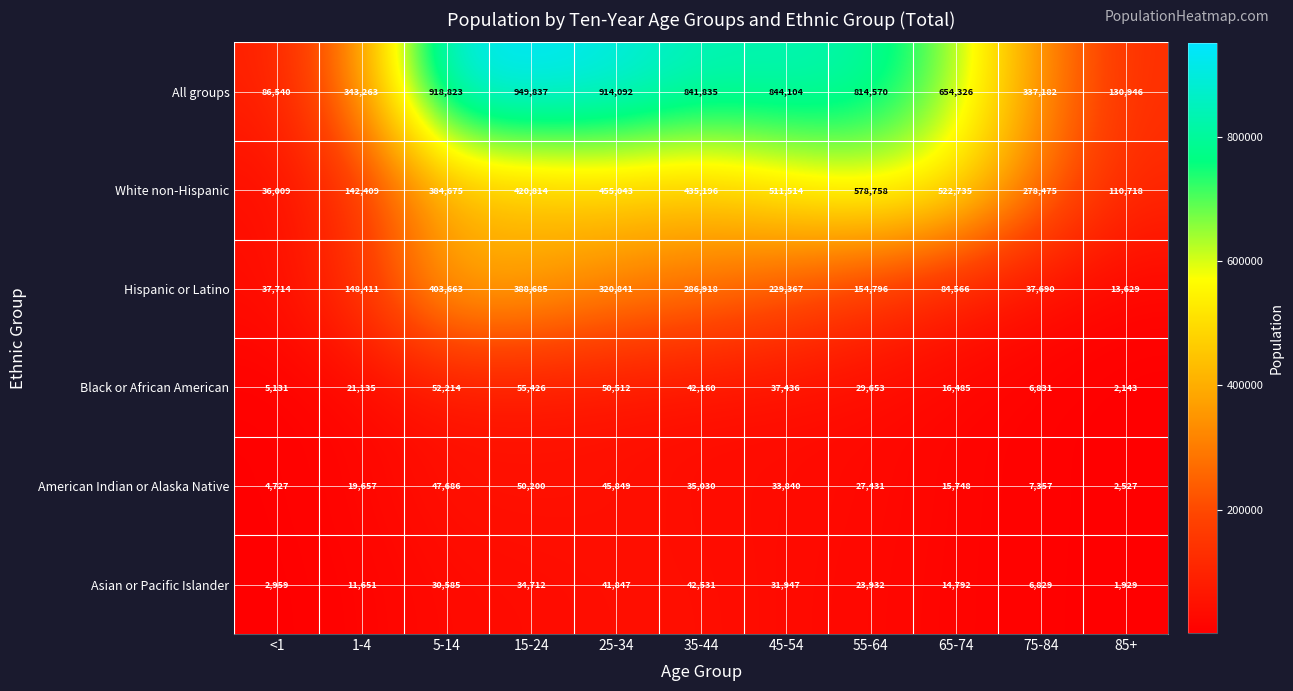

What is the sum of all Black or African American values?

319126